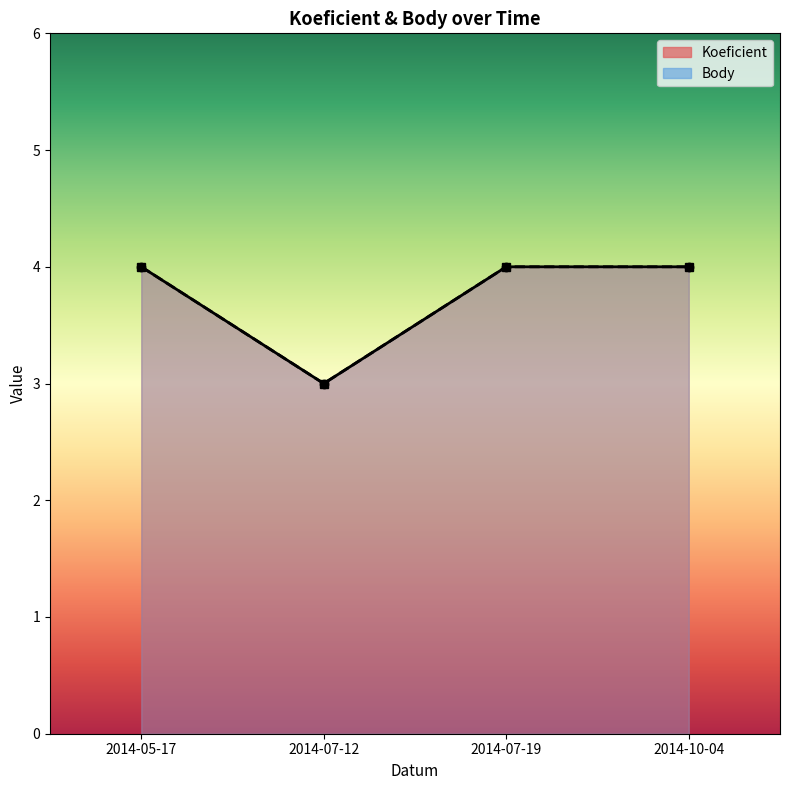

What position from the right is 2014-10-04?

1